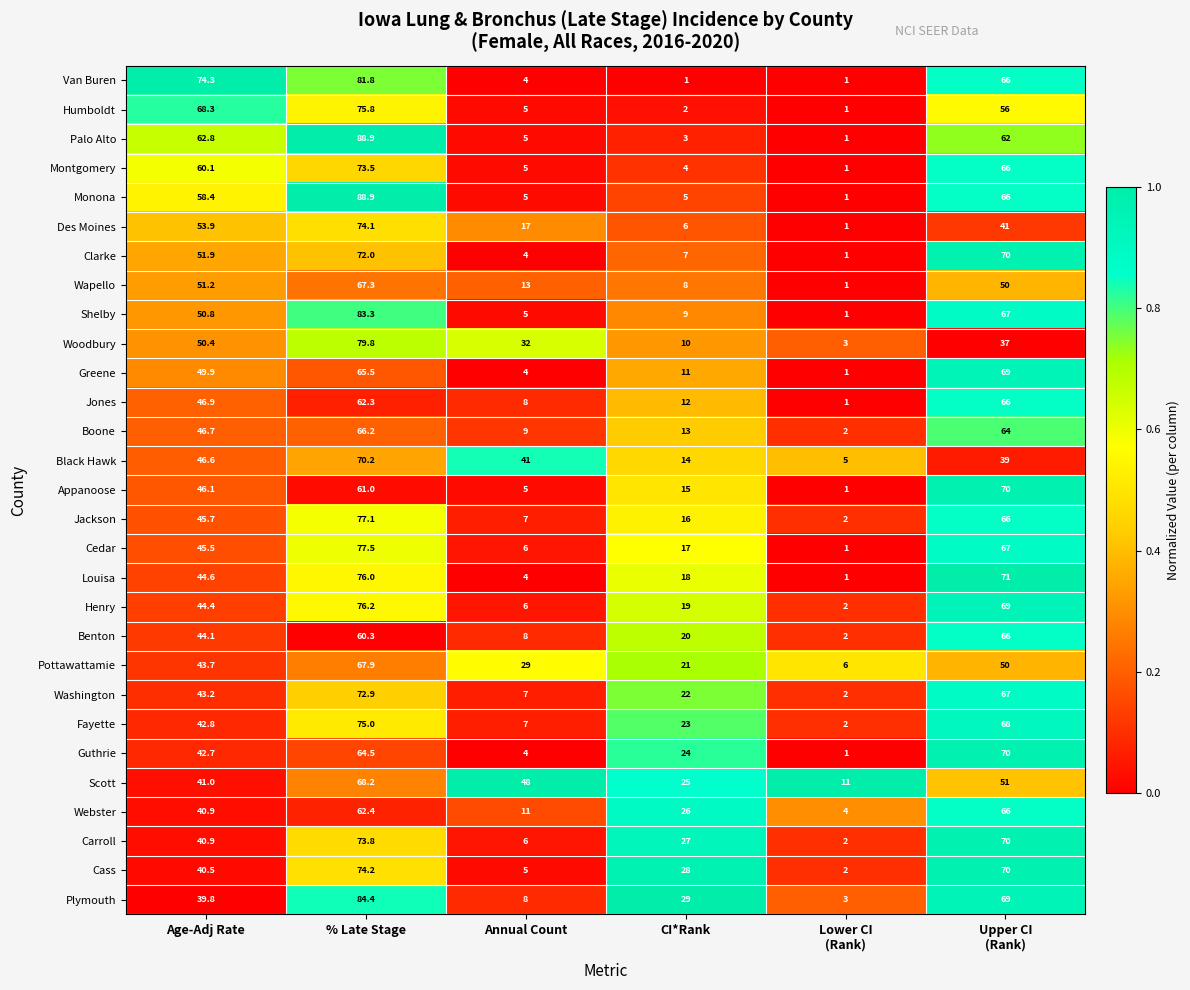

The Van Buren series shows 128.9 at Age-Adj Rate. True or false?

False